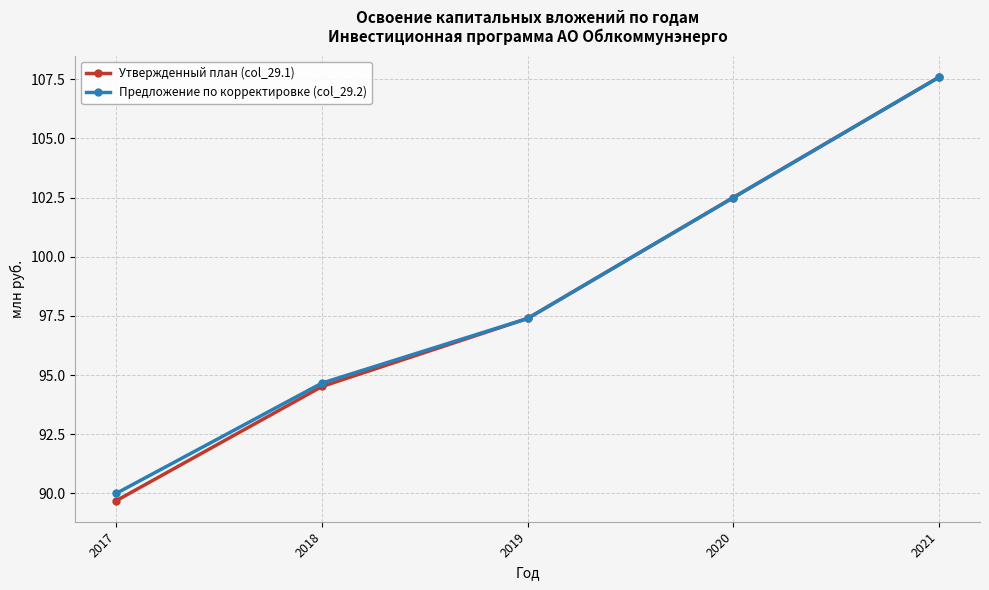

Which category has the highest value in the Утвержденный план (col_29.1) series?

2021